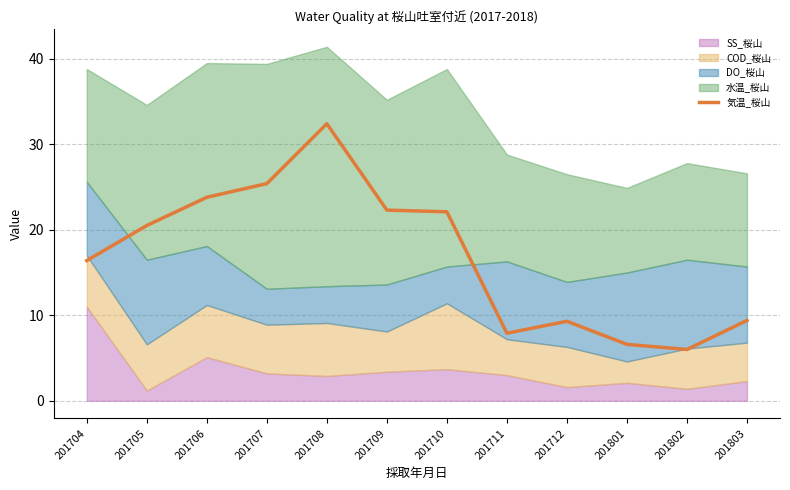

Which label corresponds to the largest value in the chart?

201708